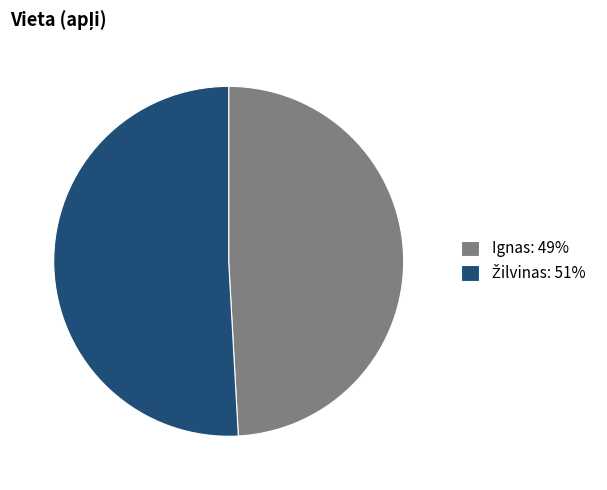

True or false: Ignas: 49% accounts for 63% of the total.

False